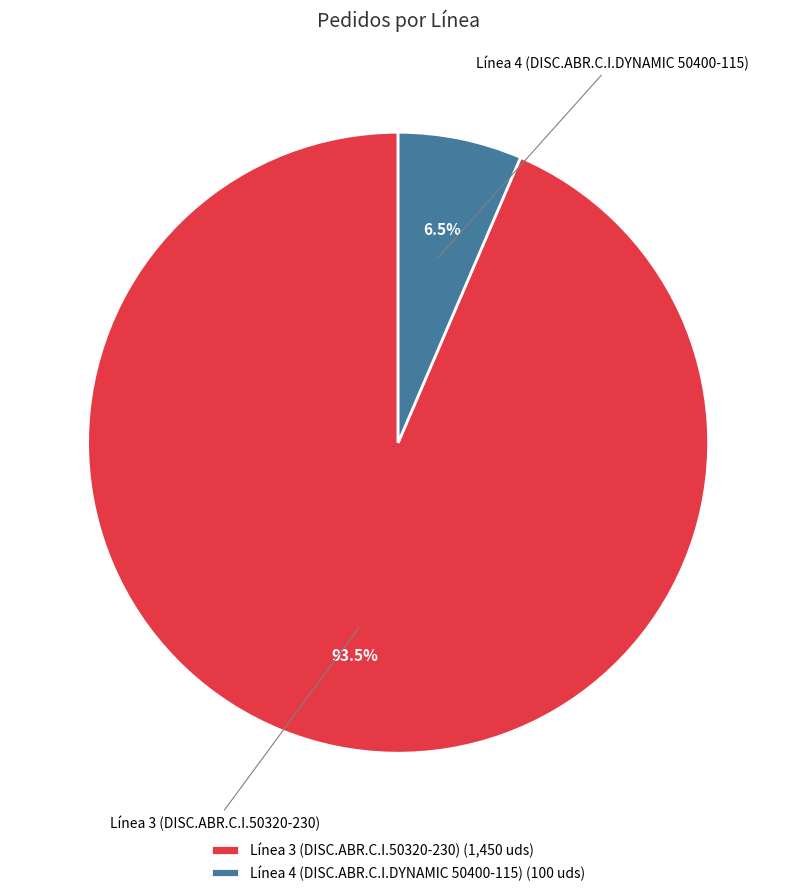

What is the total percentage of Línea 3 (DISC.ABR.C.I.50320-230) and Línea 4 (DISC.ABR.C.I.DYNAMIC 50400-115)?

100.0%